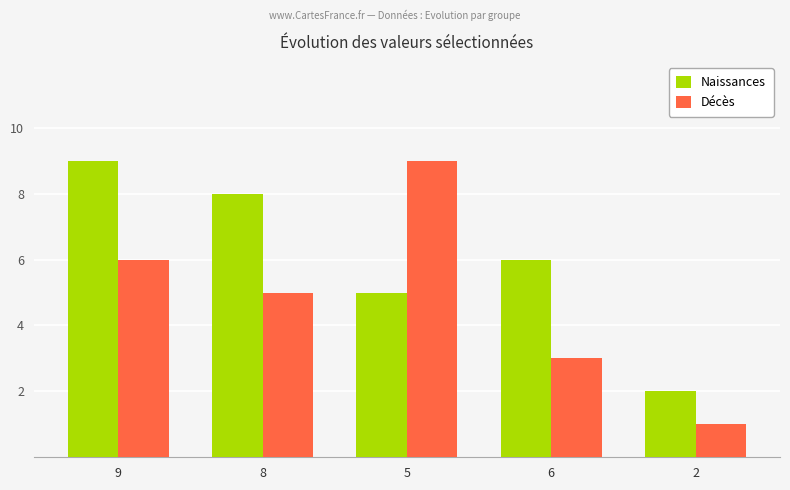

What is the difference between the maximum and minimum values in the Décès series?

8